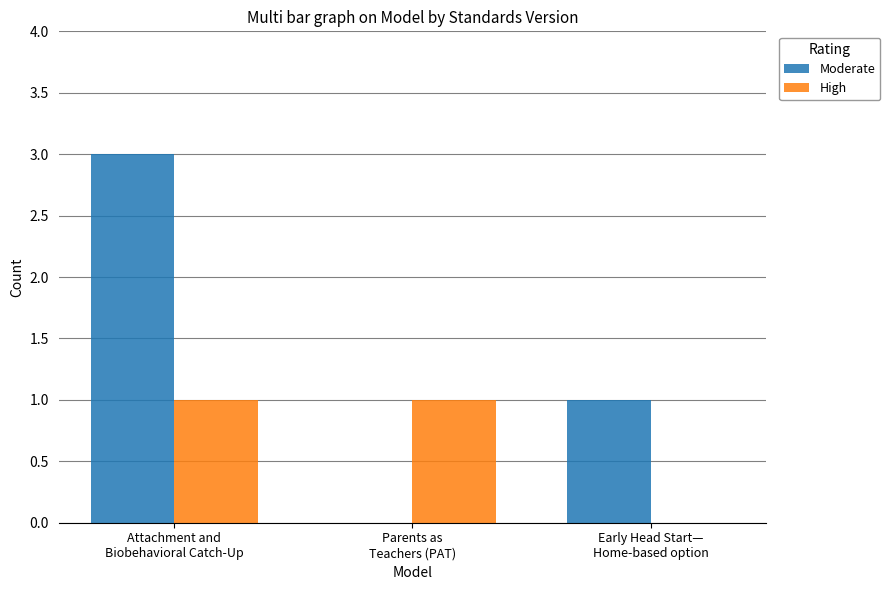

How many groups of bars are there?

3